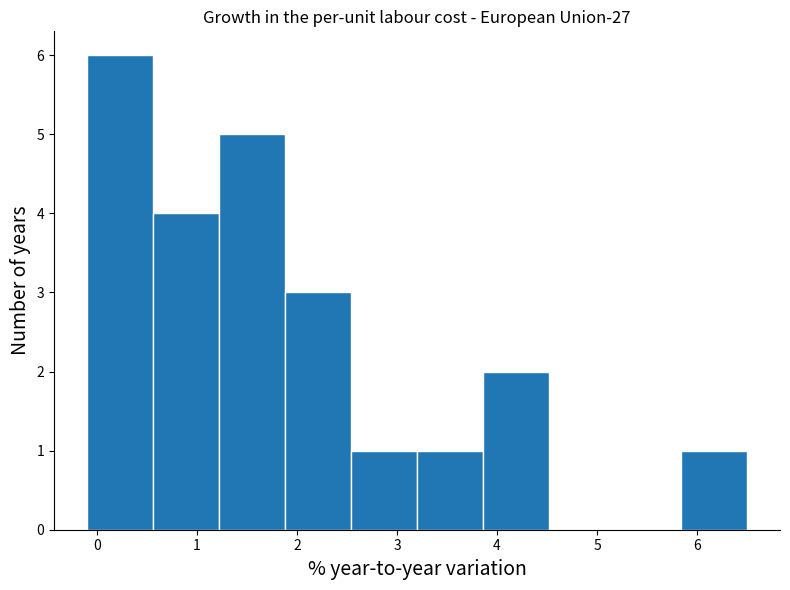

Which range on the x-axis has the tallest bar?

-0.10 to 0.56